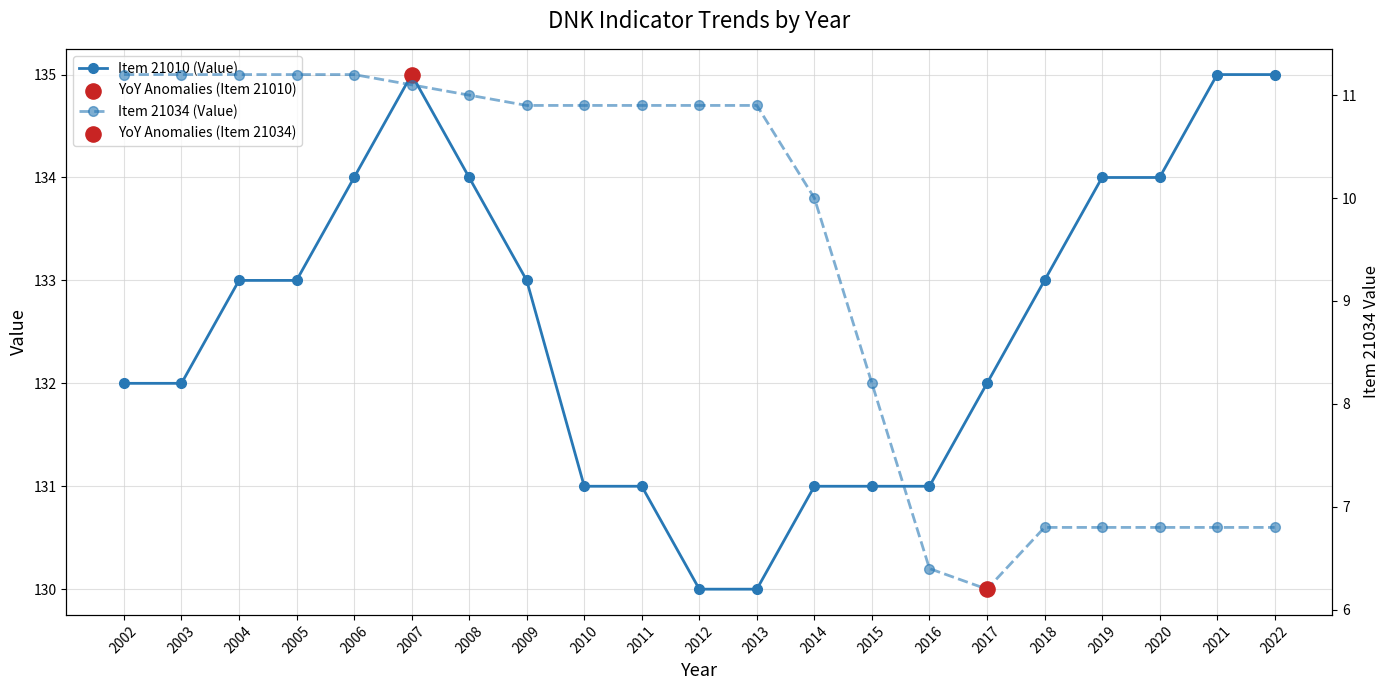

At how many categories does at least one series exceed 24?

21